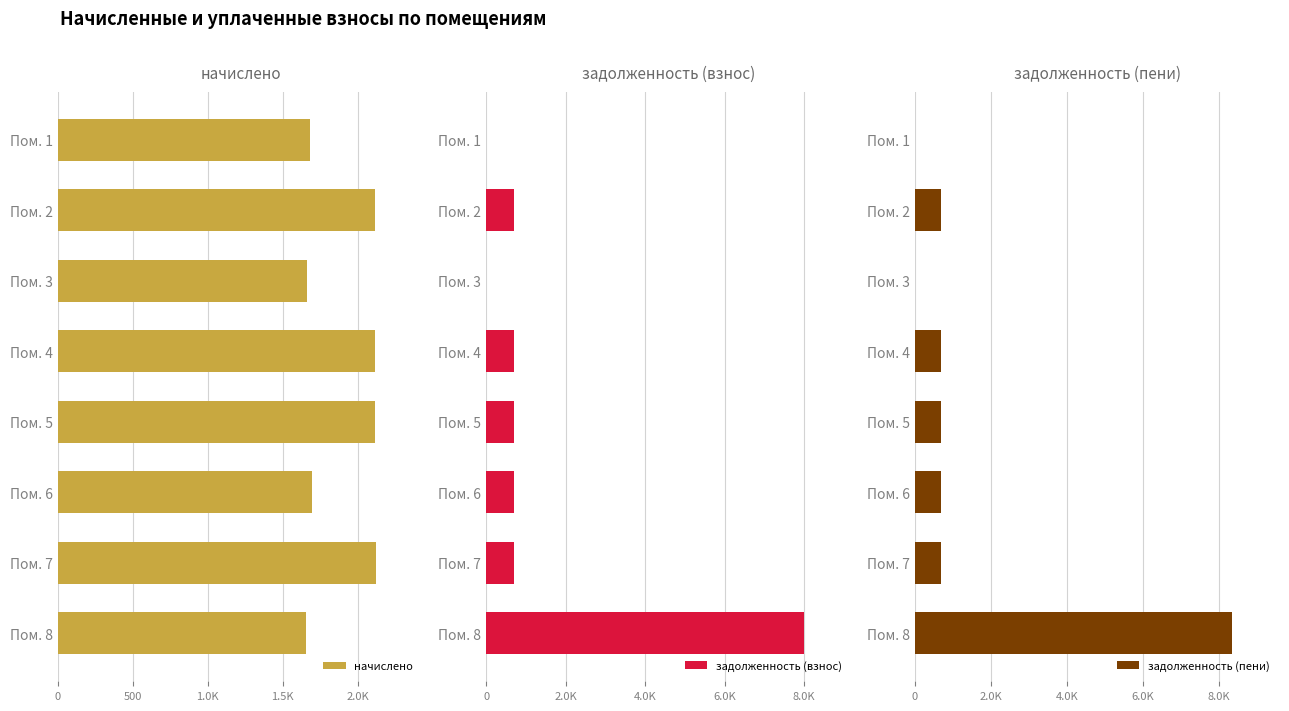

What position from the left is 0?

1